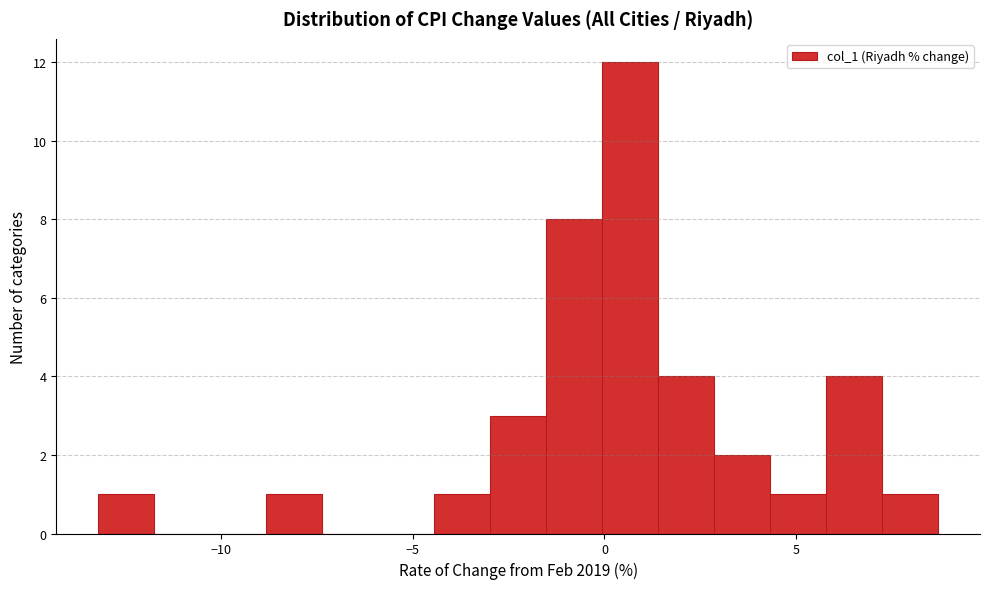

Around what value on the x-axis is the tallest bar? Give the approximate position of its centre, as read against the axis.

0.5